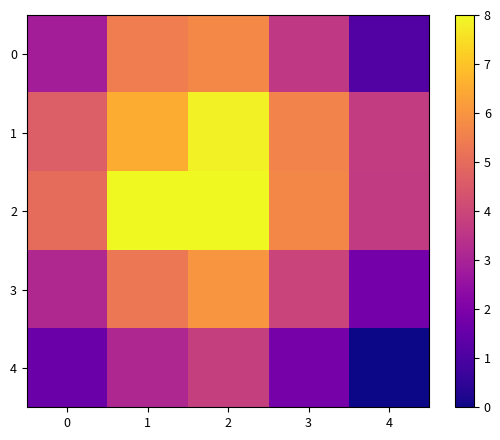

At which category does the chart reach its minimum across all series?

4